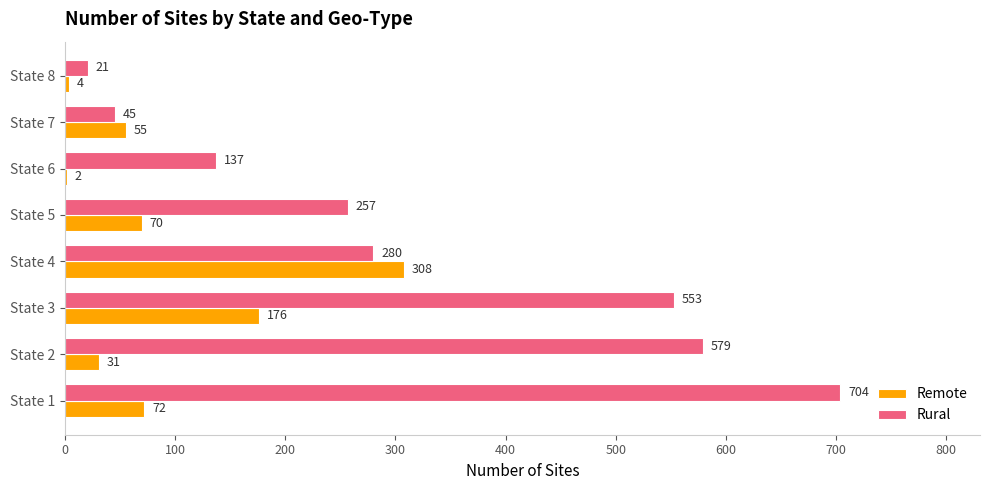

Which category has the highest value across all series?

State 1